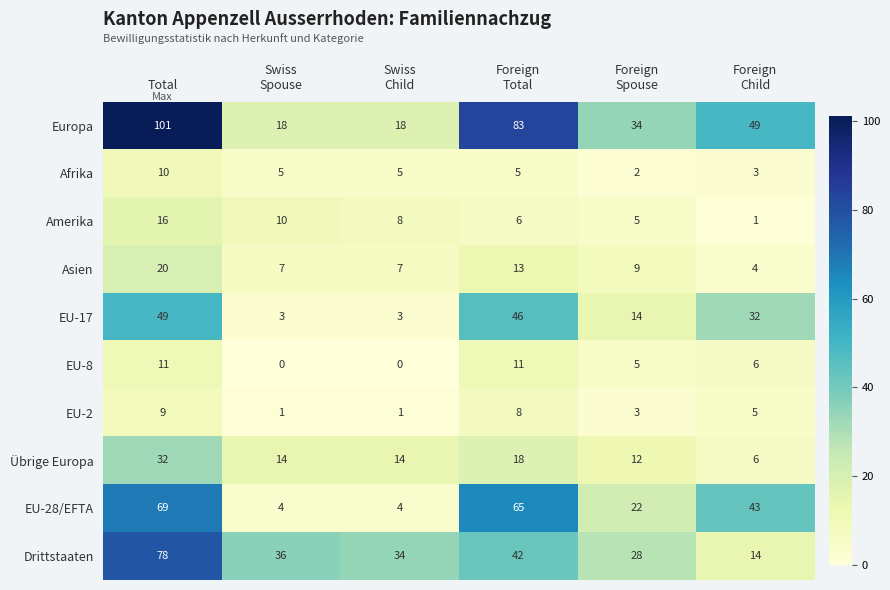

What is the average value of the Übrige Europa series?

16